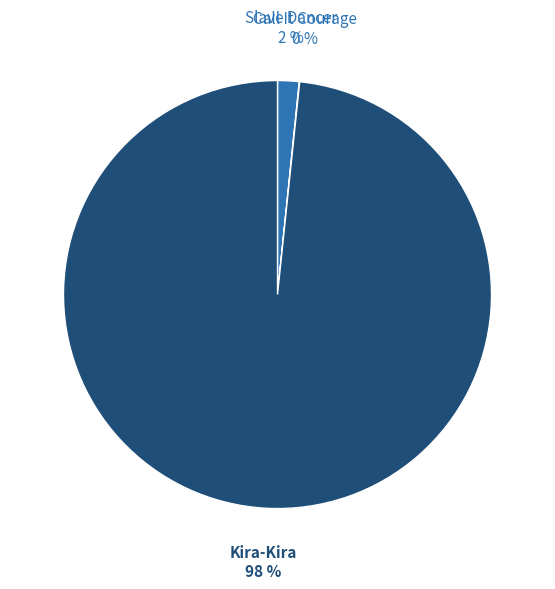

To the nearest percent, what percentage of the pie is Slave Dancer?

2%